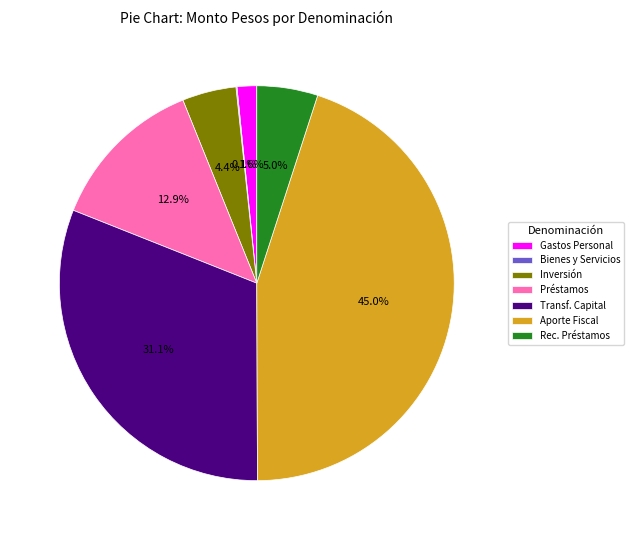

Approximately how many times larger is the value at Transf. Capital compared to Aporte Fiscal?

0.7